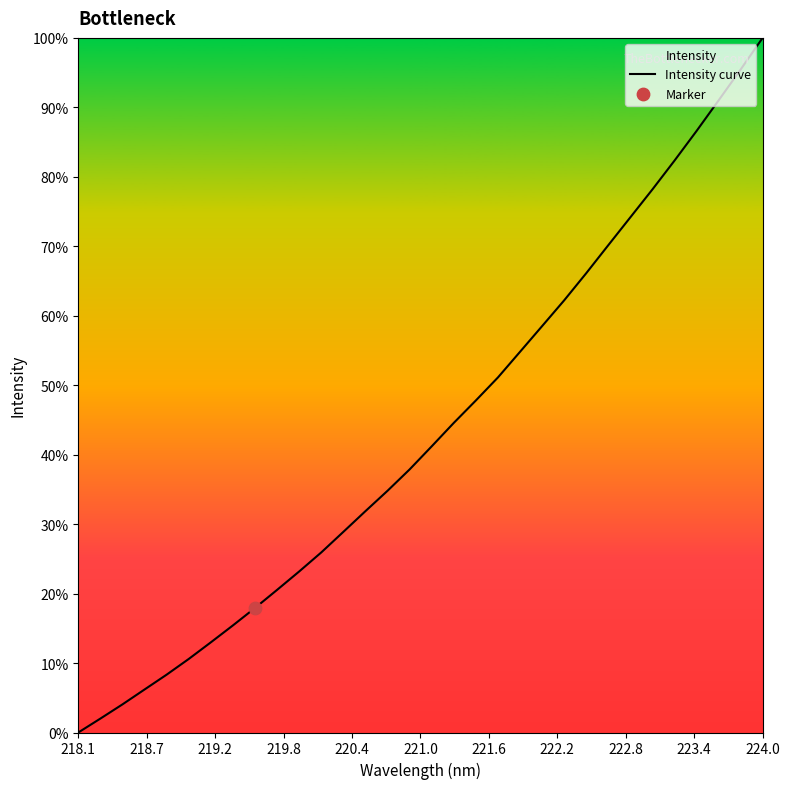

Between 221.0 and 224.0, which is larger?

224.0